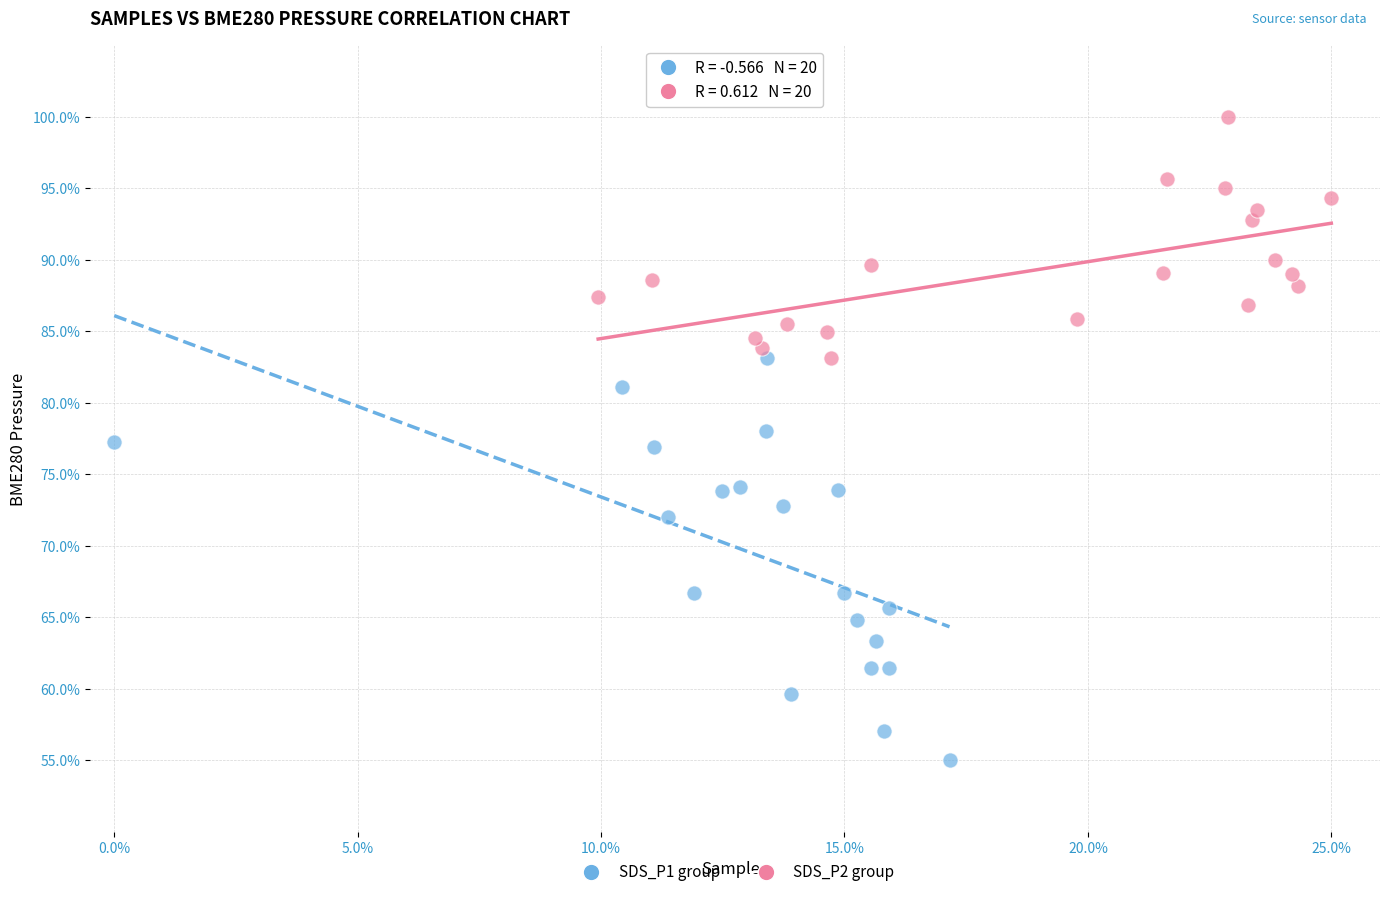

What are all the series names shown in the legend?

SDS_P1 group, SDS_P2 group